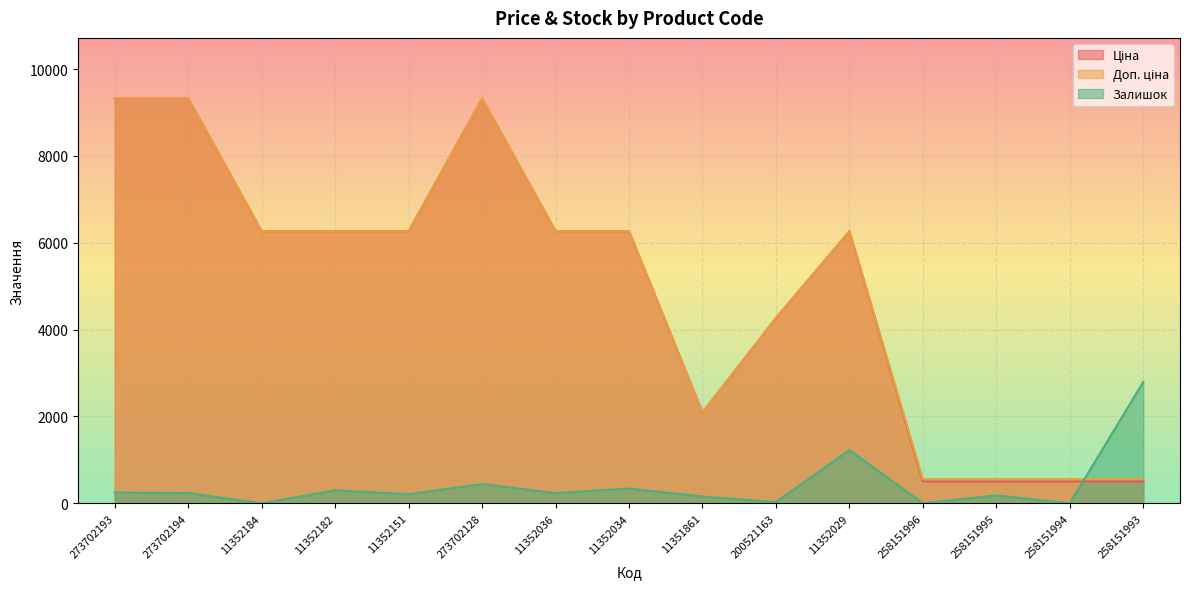

True or false: Залишок and Доп. ціна intersect in this chart.

True